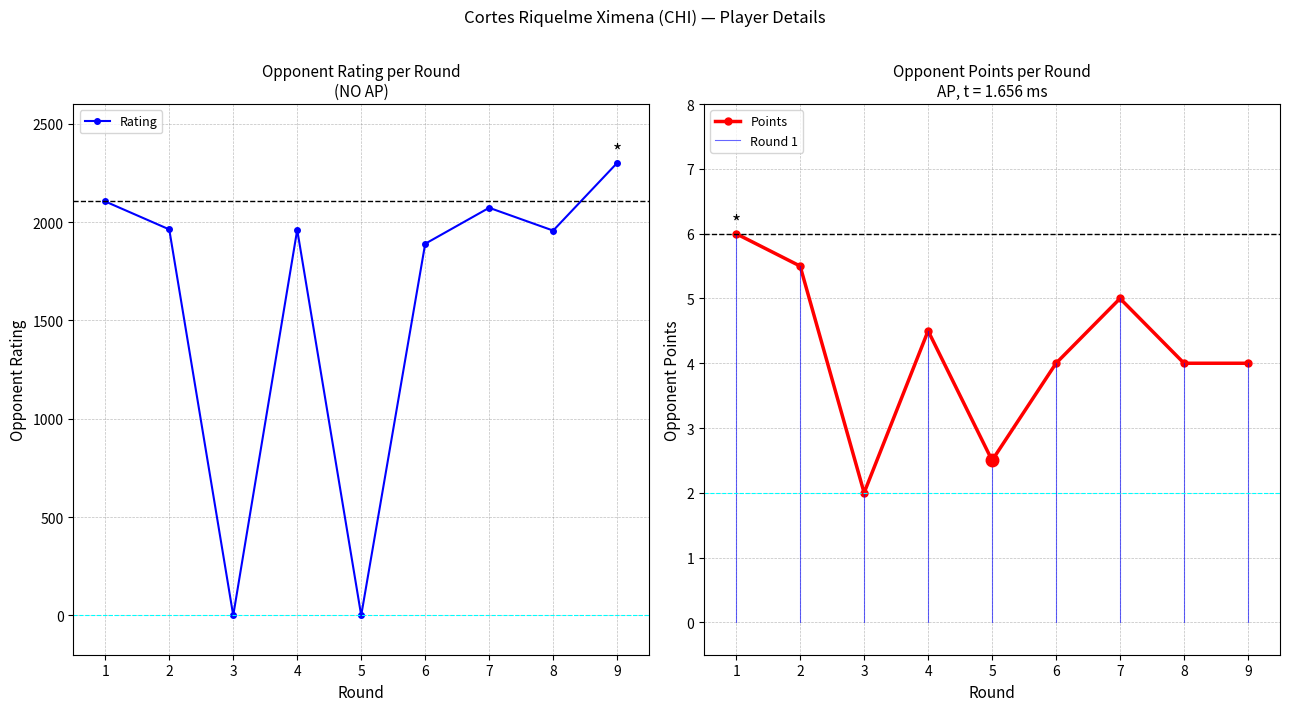

The value of Rating at 1 is 2105.0. True or false?

True